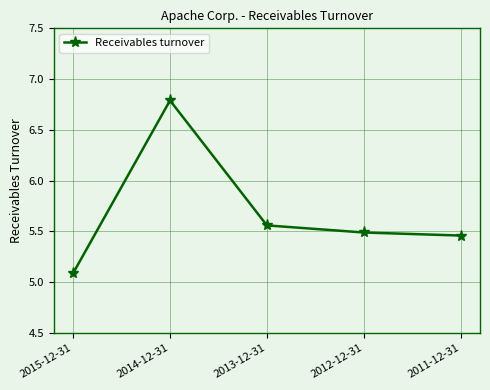

The chart shows a value of 3.6 at 2011-12-31. True or false?

False